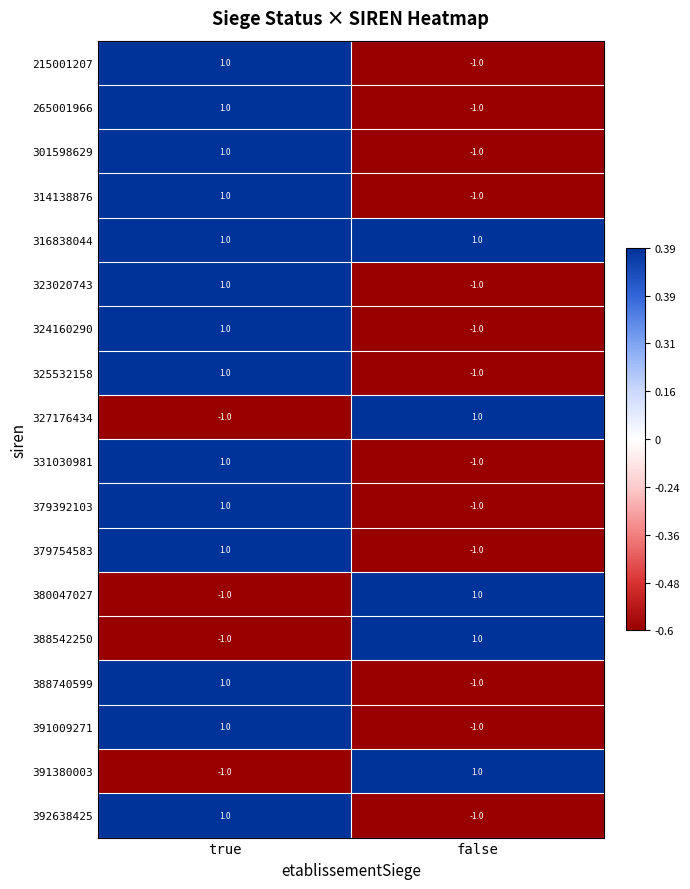

List the labels in order of 324160290 value, largest first.

true, false